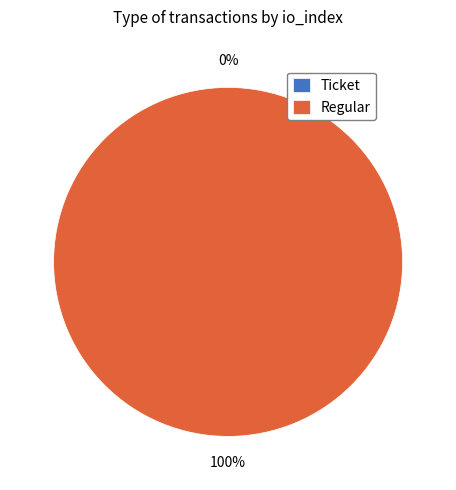

Combined, do Ticket and Regular account for over 50%?

Yes